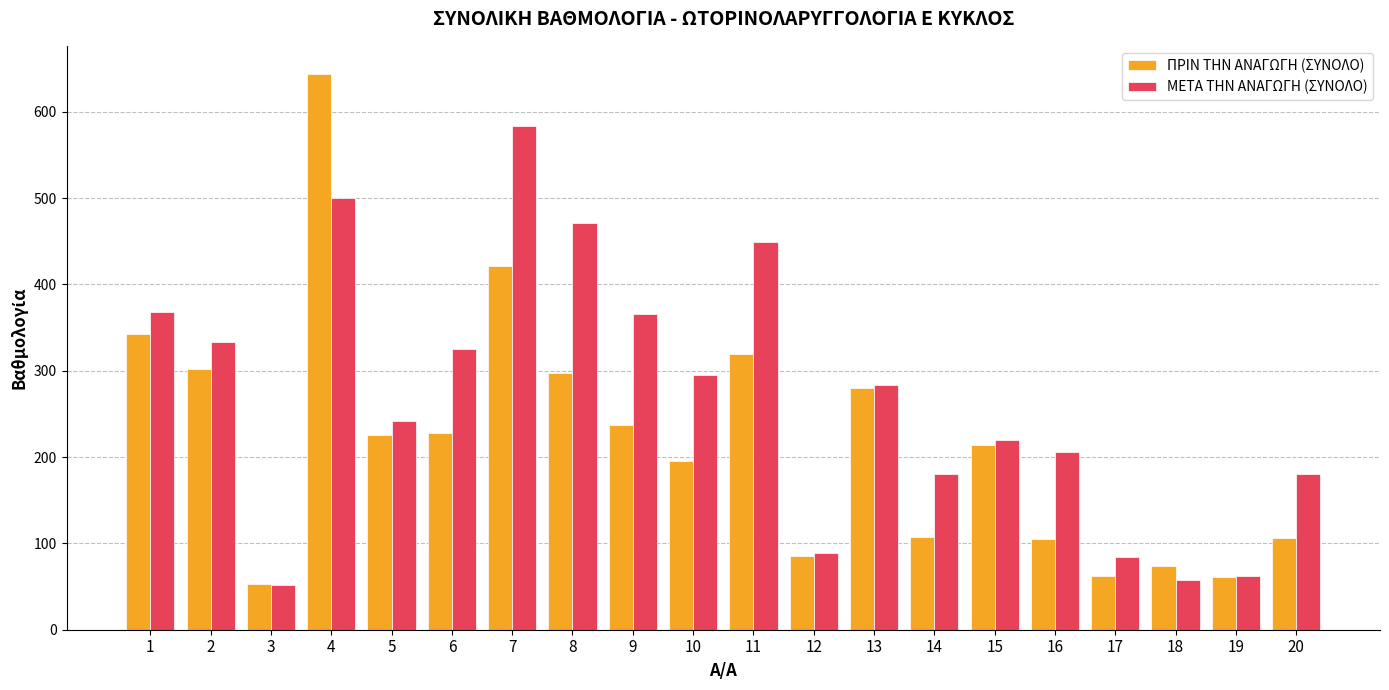

The value of ΠΡΙΝ ΤΗΝ ΑΝΑΓΩΓΗ (ΣΥΝΟΛΟ) at 15 is 309.9. True or false?

False